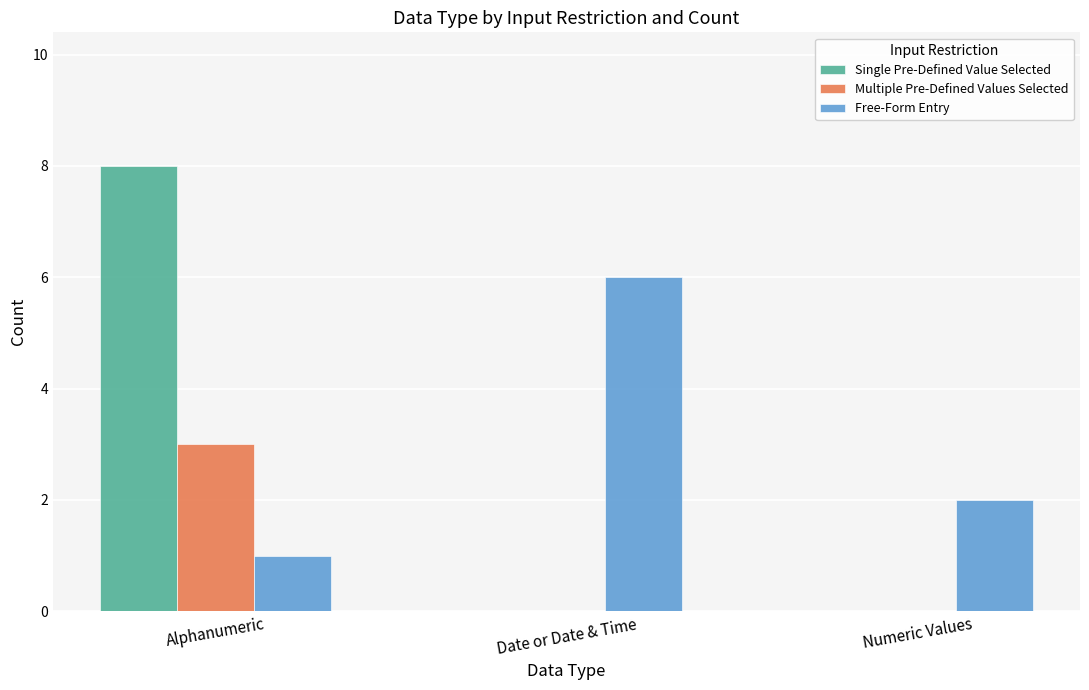

Reading right to left, extract all data points from this chart.

Single Pre-Defined Value Selected: Numeric Values=0	Date or Date & Time=0	Alphanumeric=8
Multiple Pre-Defined Values Selected: Numeric Values=0	Date or Date & Time=0	Alphanumeric=3
Free-Form Entry: Numeric Values=2	Date or Date & Time=6	Alphanumeric=1